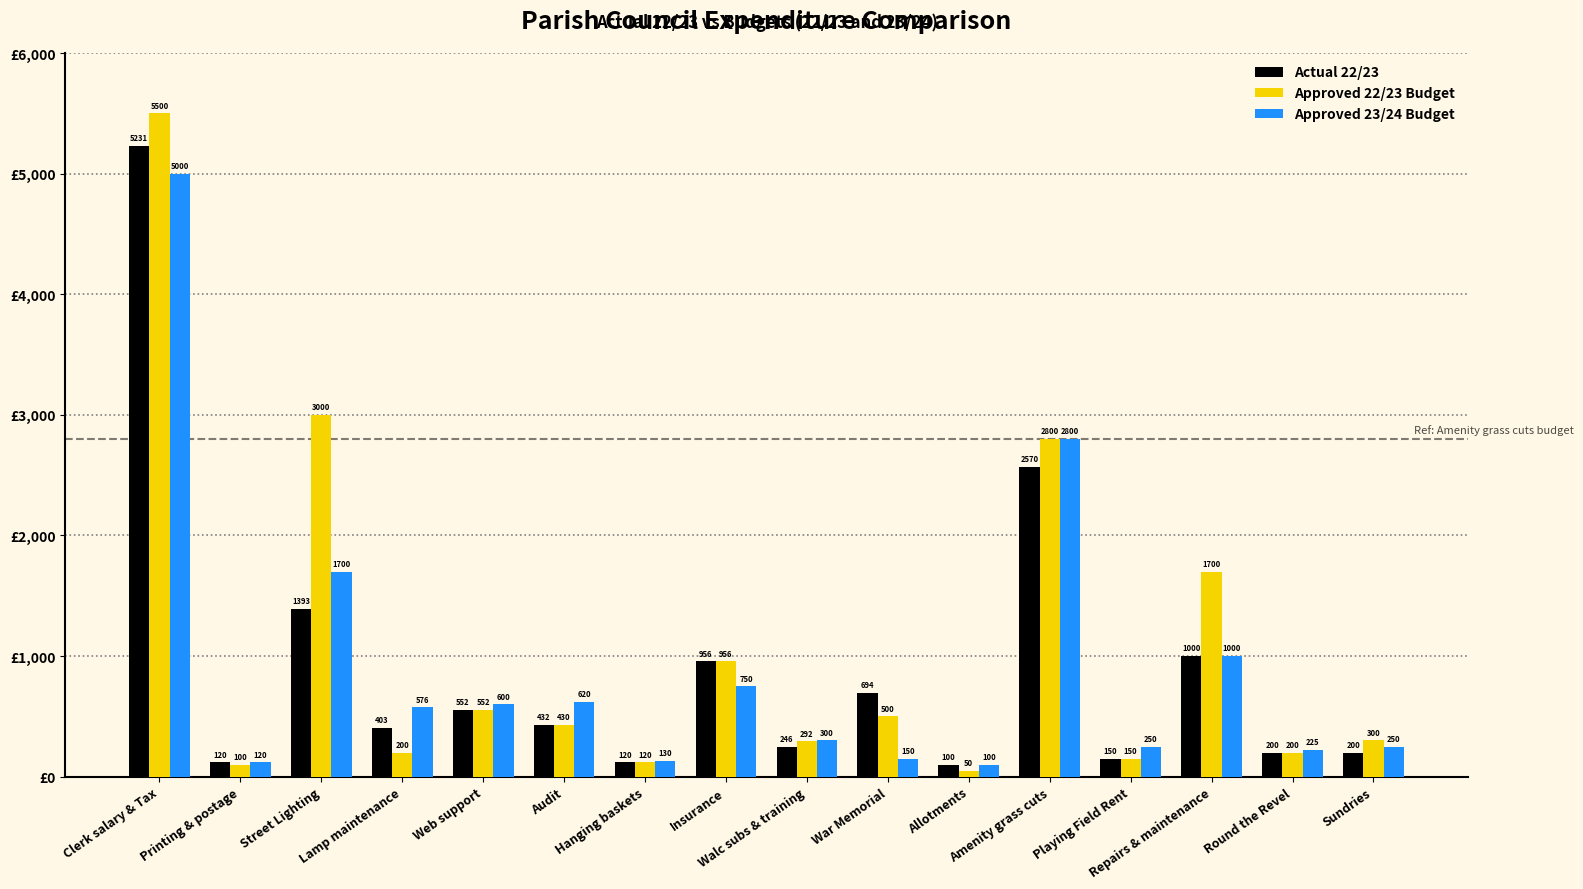

Which series has the largest range (max minus min)?

Approved 22/23 Budget